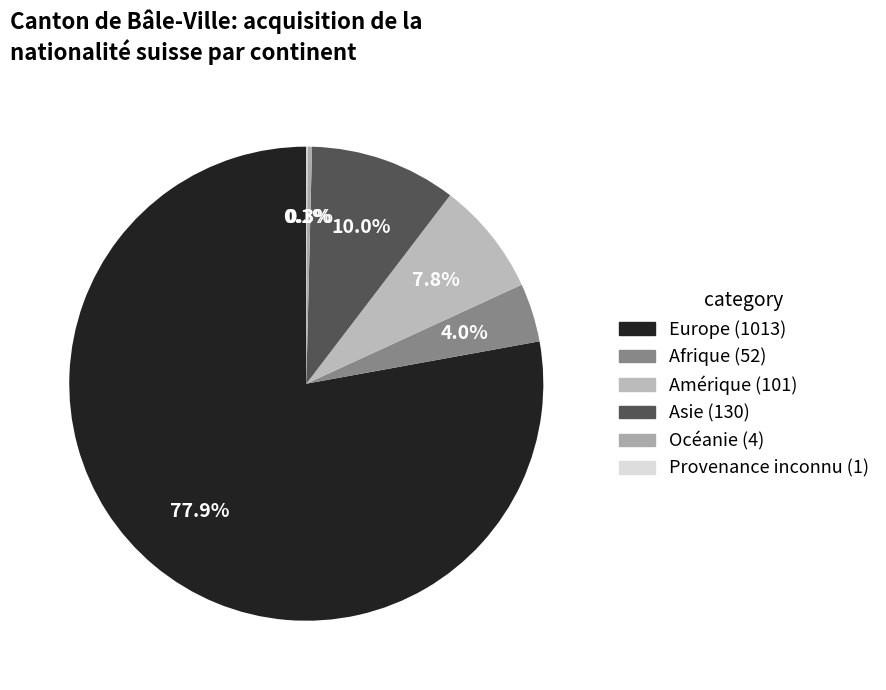

Which has a higher value, Amérique or Océanie?

Amérique